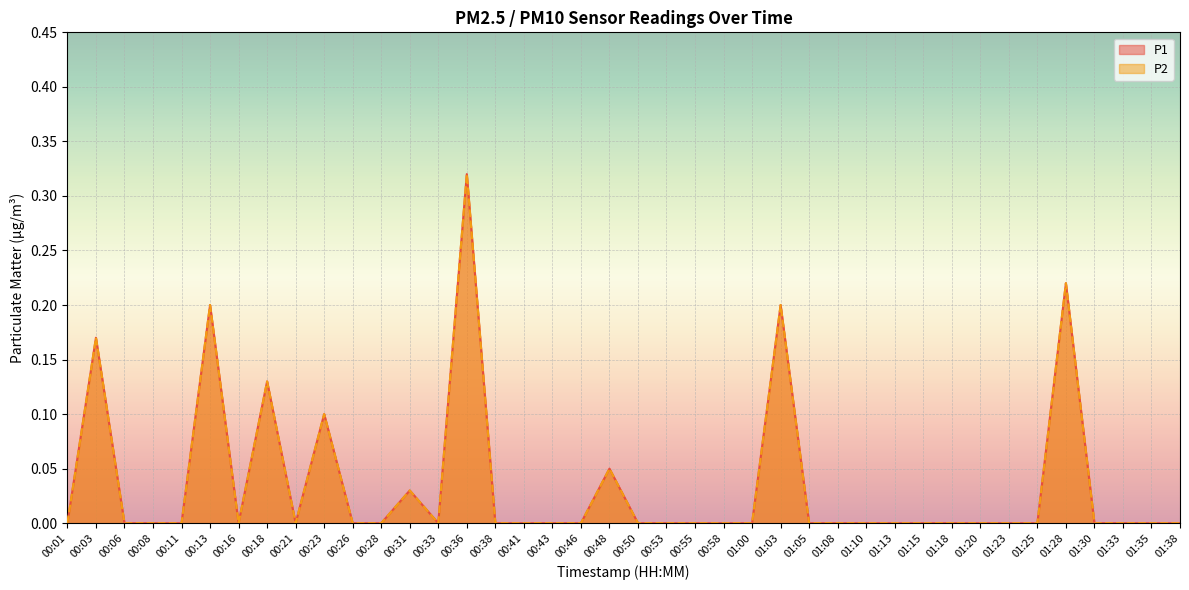

Reading right to left, list all the values displayed in this chart.

P1: 01:38=0.0	01:35=0.0	01:33=0.0	01:30=0.0	01:28=0.2	01:25=0.0	01:23=0.0	01:20=0.0	01:18=0.0	01:15=0.0	01:13=0.0	01:10=0.0	01:08=0.0	01:05=0.0	01:03=0.2	01:00=0.0	00:58=0.0	00:55=0.0	00:53=0.0	00:50=0.0	00:48=0.1	00:46=0.0	00:43=0.0	00:41=0.0	00:38=0.0	00:36=0.3	00:33=0.0	00:31=0.0	00:28=0.0	00:26=0.0	00:23=0.1	00:21=0.0	00:18=0.1	00:16=0.0	00:13=0.2	00:11=0.0	00:08=0.0	00:06=0.0	00:03=0.2	00:01=0.0
P2: 01:38=0.0	01:35=0.0	01:33=0.0	01:30=0.0	01:28=0.2	01:25=0.0	01:23=0.0	01:20=0.0	01:18=0.0	01:15=0.0	01:13=0.0	01:10=0.0	01:08=0.0	01:05=0.0	01:03=0.2	01:00=0.0	00:58=0.0	00:55=0.0	00:53=0.0	00:50=0.0	00:48=0.1	00:46=0.0	00:43=0.0	00:41=0.0	00:38=0.0	00:36=0.3	00:33=0.0	00:31=0.0	00:28=0.0	00:26=0.0	00:23=0.1	00:21=0.0	00:18=0.1	00:16=0.0	00:13=0.2	00:11=0.0	00:08=0.0	00:06=0.0	00:03=0.2	00:01=0.0